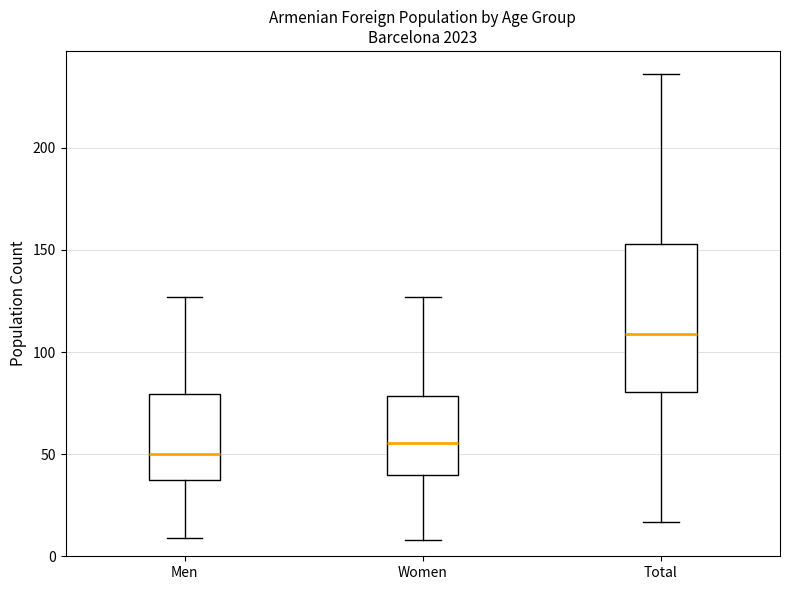

Reading left to right, read every box against the y-axis: the position of its median line, the range the box covers, and the ends of its whiskers. The values are not printed on the chart, so give them approximately, as read against the axis.

Men: median 50, box 40 to 80, whiskers 10 to 125
Women: median 55, box 40 to 80, whiskers 10 to 125
Total: median 110, box 80 to 155, whiskers 15 to 235